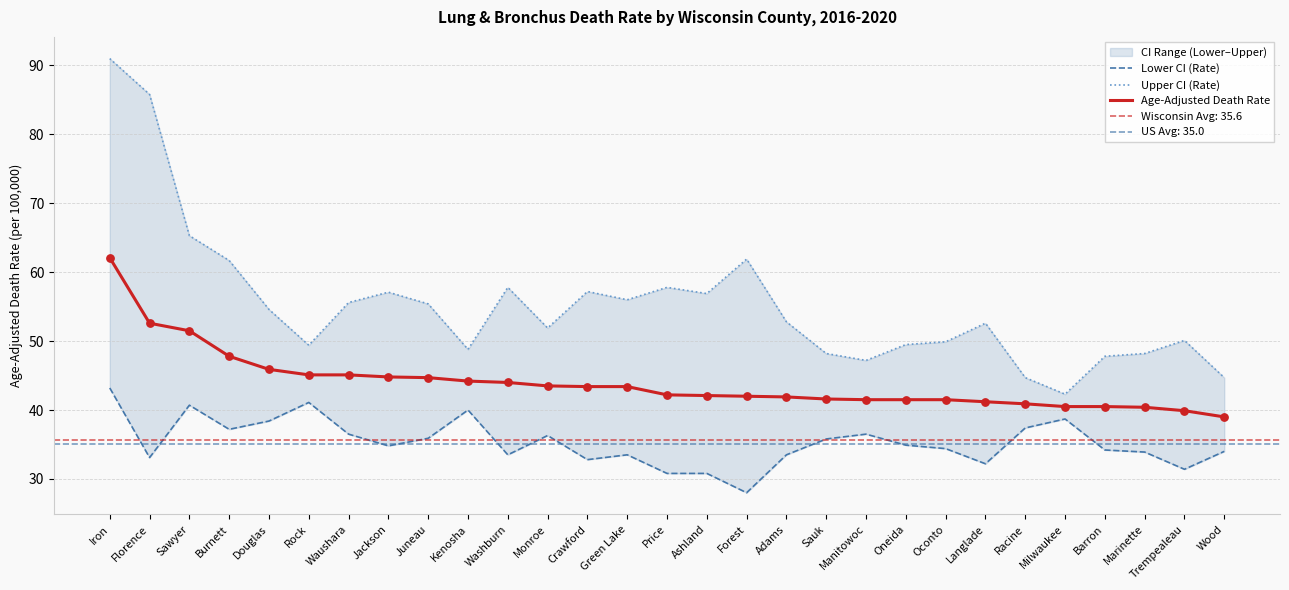

What is the total value across all series at Waushara?

137.2